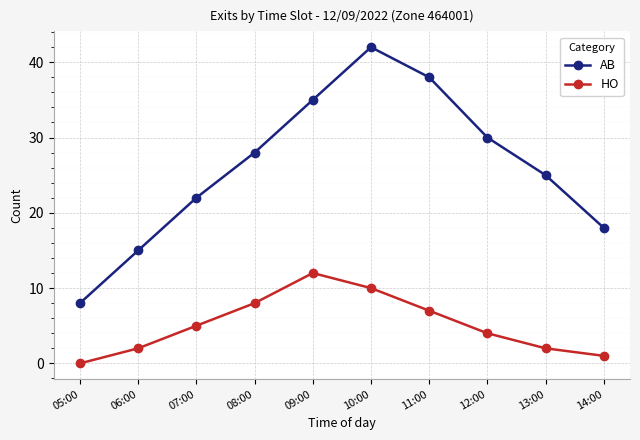

Is it true that HO equals 5 at 05:00?

False